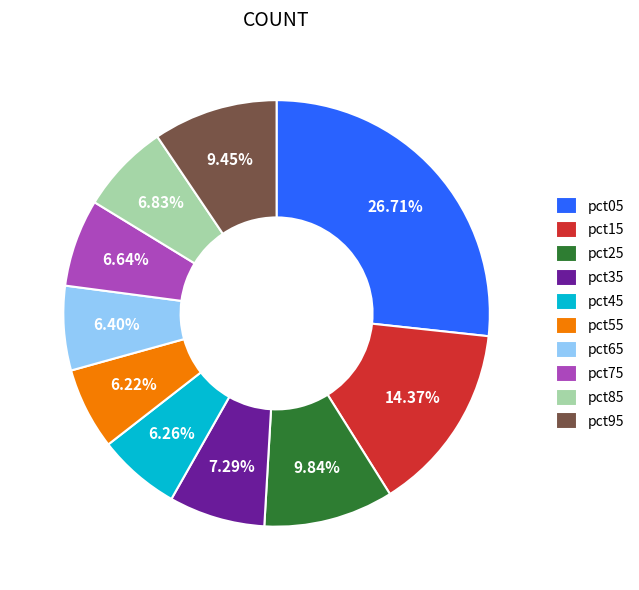

Between pct15 and pct55, which is larger?

pct15